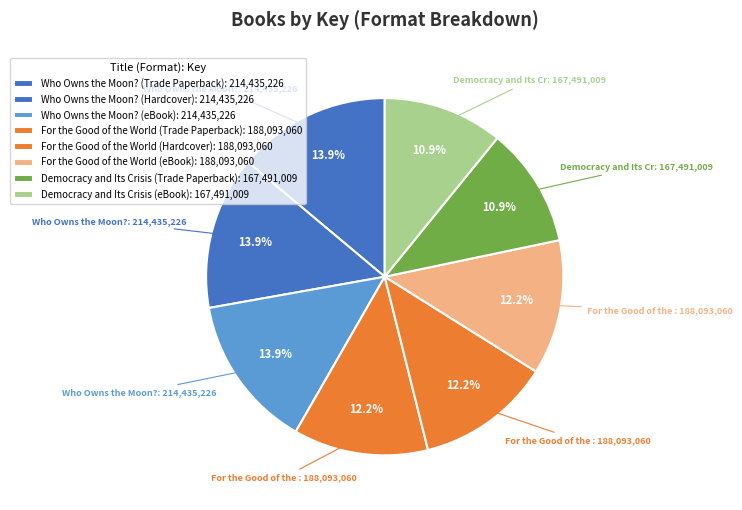

Which slice is the largest?

Who Owns the Moon? (Trade Paperback)